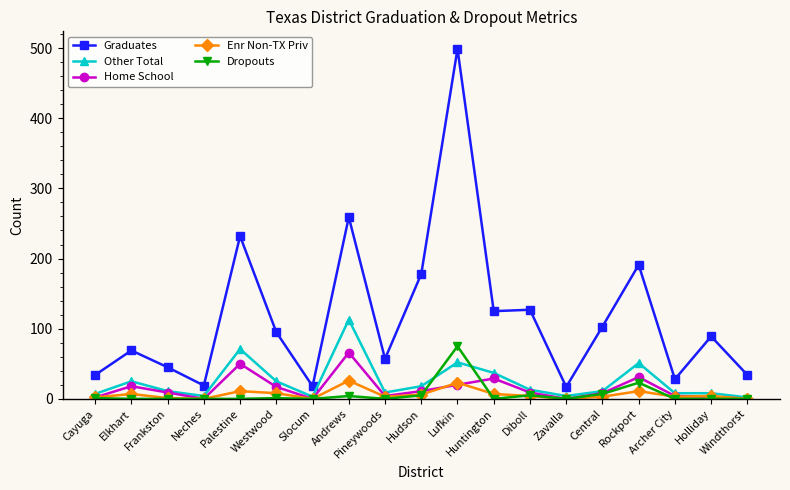

True or false: Other Total and Graduates intersect in this chart.

False